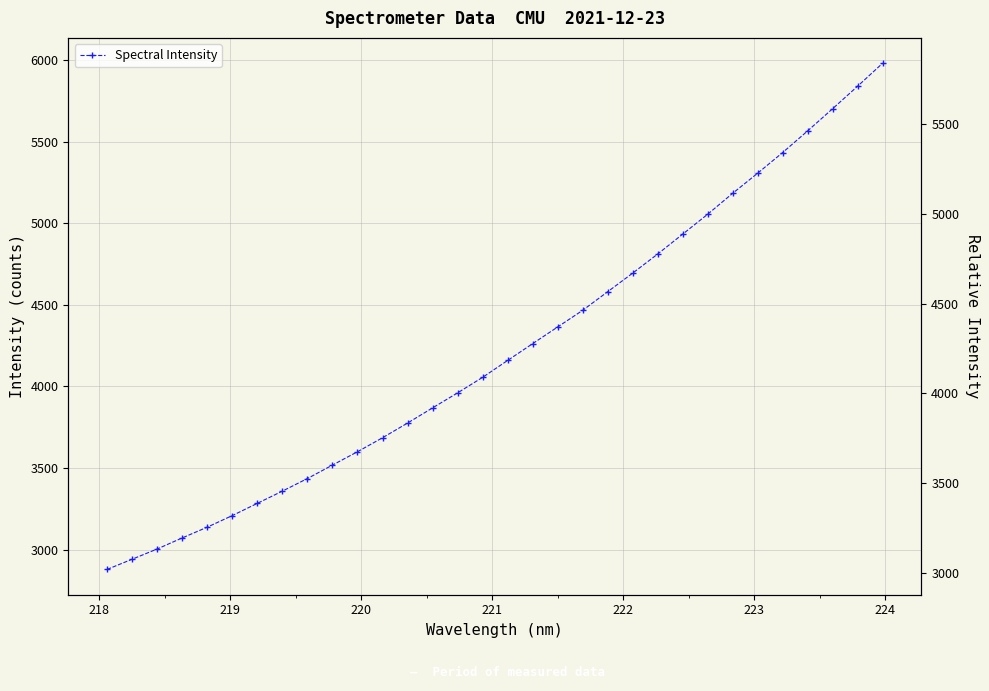

How many values exceed 4159?

16